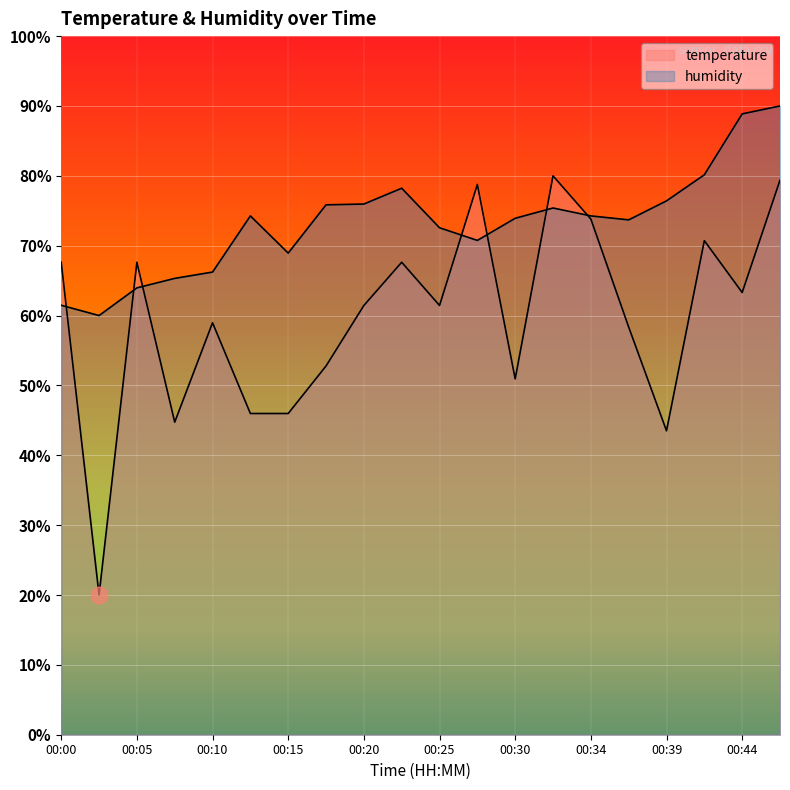

What is the sum of all humidity values?

1466.3